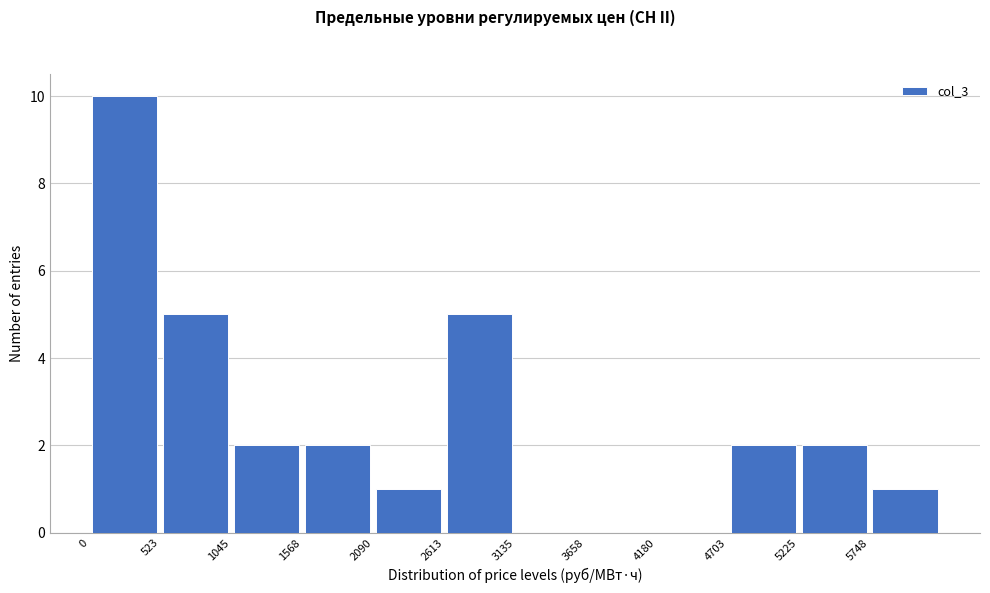

Reading left to right, list every bar in this chart as the range it spans on the x-axis followed by its height. Neither the bar edges nor the heights are printed on the chart, so give them approximately, as read against the axes.

0 to 500: 10
500 to 1000: 5
1000 to 1600: 2
1600 to 2100: 2
2100 to 2600: 1
2600 to 3100: 5
3100 to 3700: 0
3700 to 4200: 0
4200 to 4700: 0
4700 to 5200: 2
5200 to 5700: 2
5700 to 6300: 1